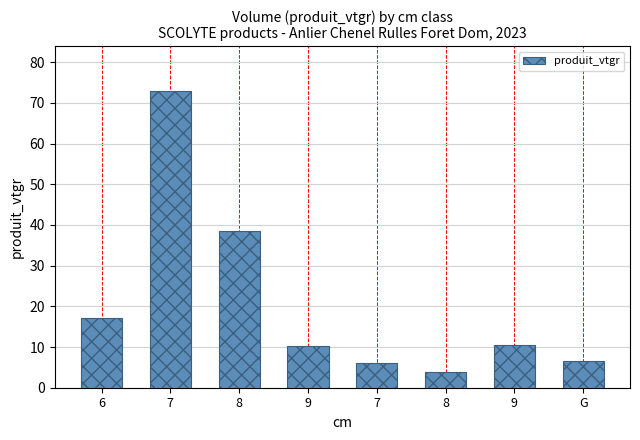

Rank the categories by value from lowest to highest.

8, 7, G, 9, 9, 6, 8, 7